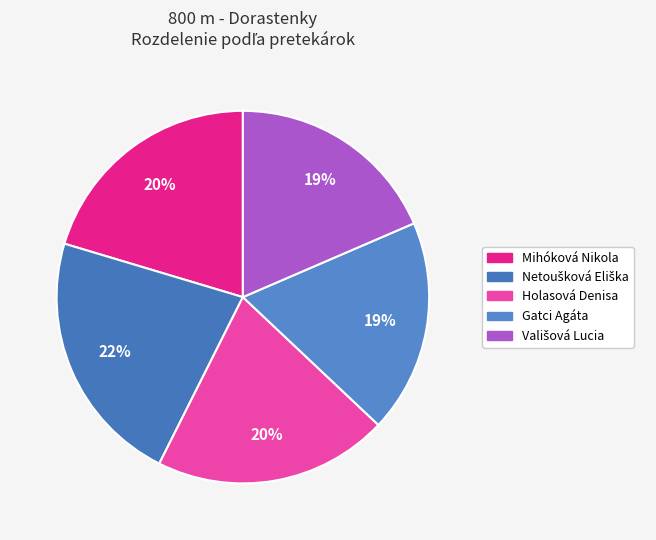

Does Mihóková Nikola represent more than half of the total?

No